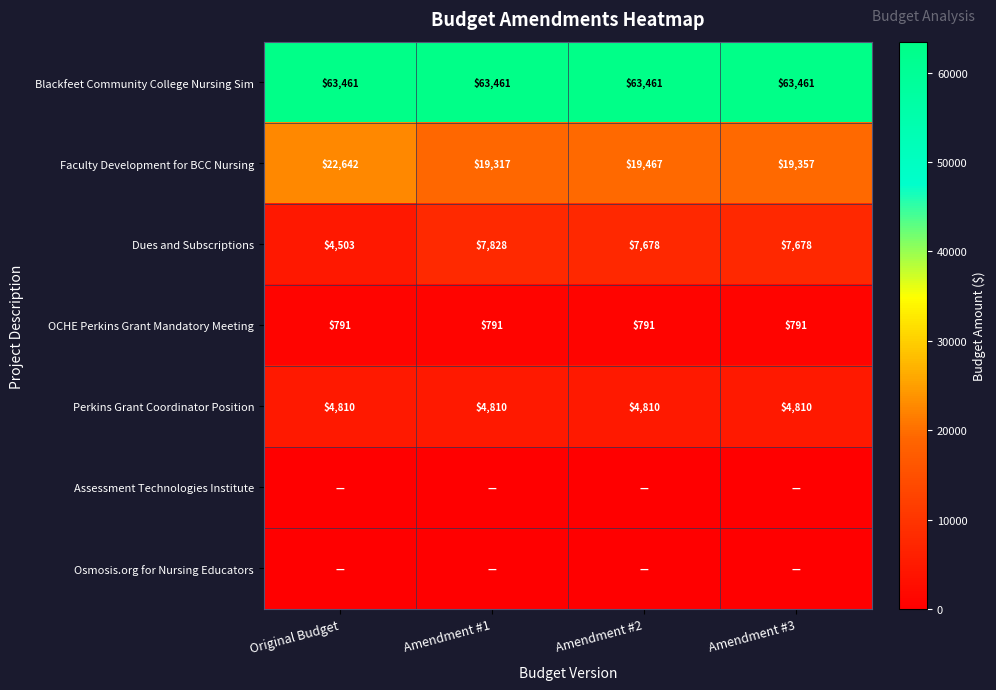

Which category has the lowest value in the Dues and Subscriptions series?

Original Budget